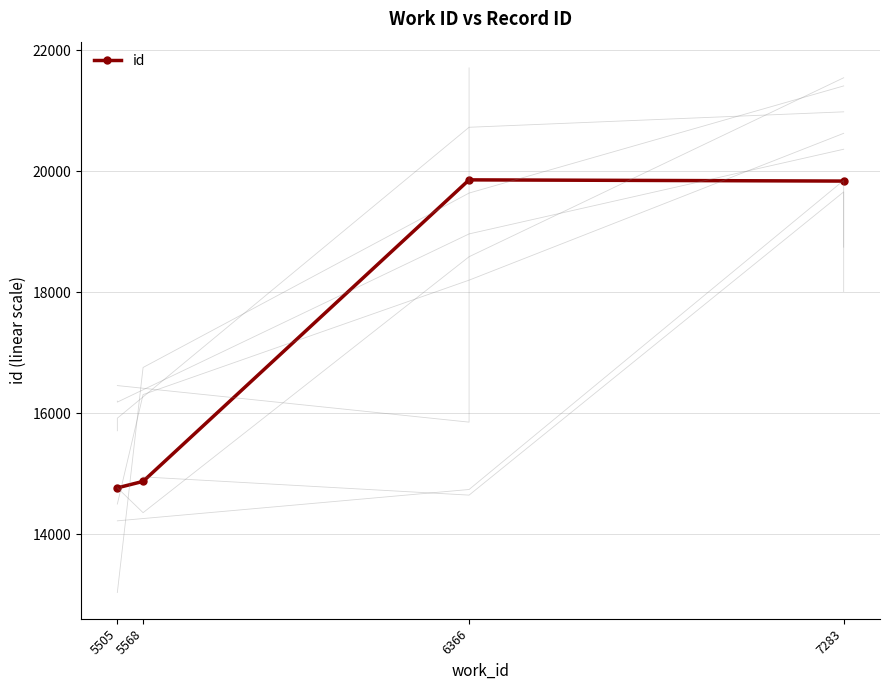

The chart shows a value of 5917 at 5505. True or false?

False